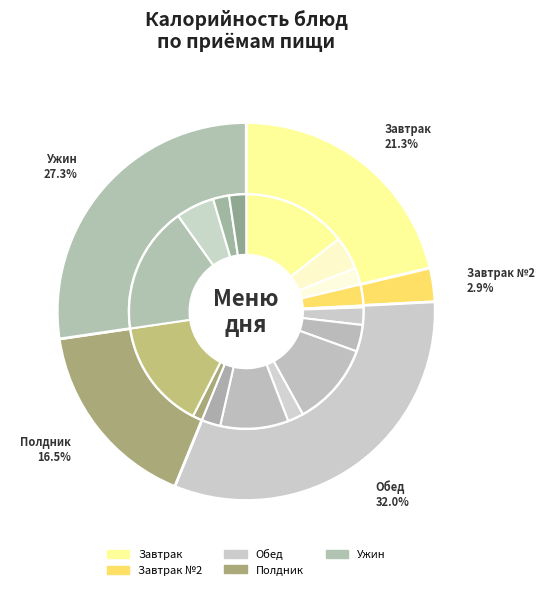

How much of the chart is everything except Хлеб пшеничный (обед)?

90.6%